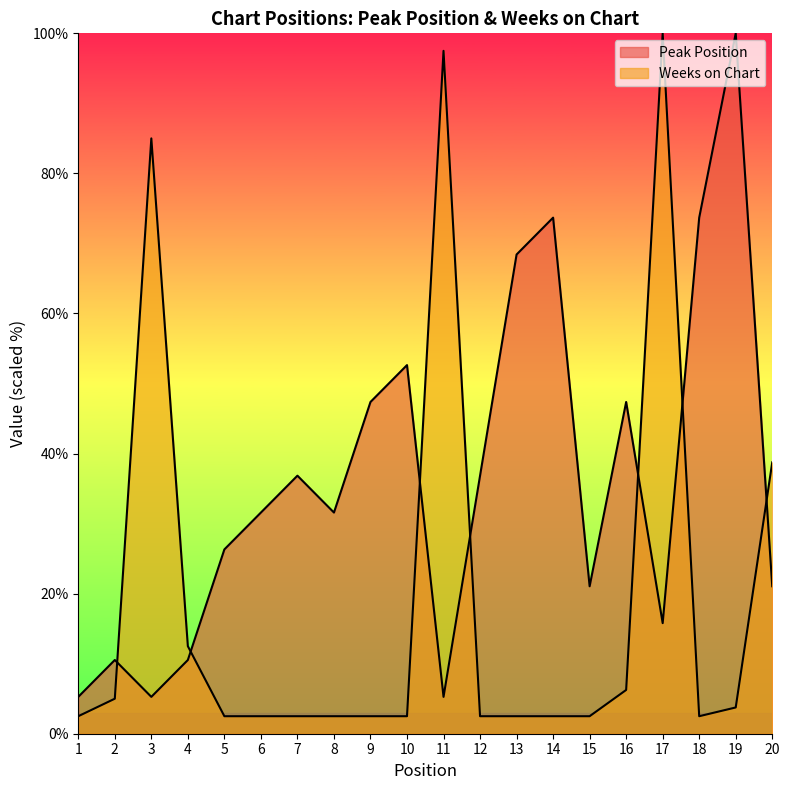

What is the difference between the maximum and minimum values in the Weeks on Chart series?

97.5